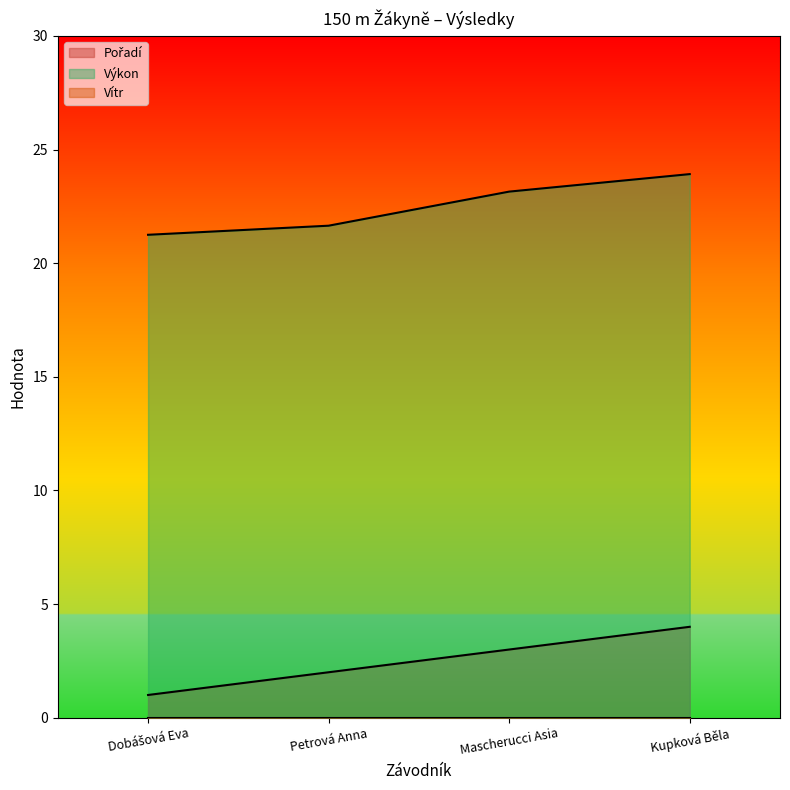

At which label does Pořadí first exceed 3?

Kupková Běla